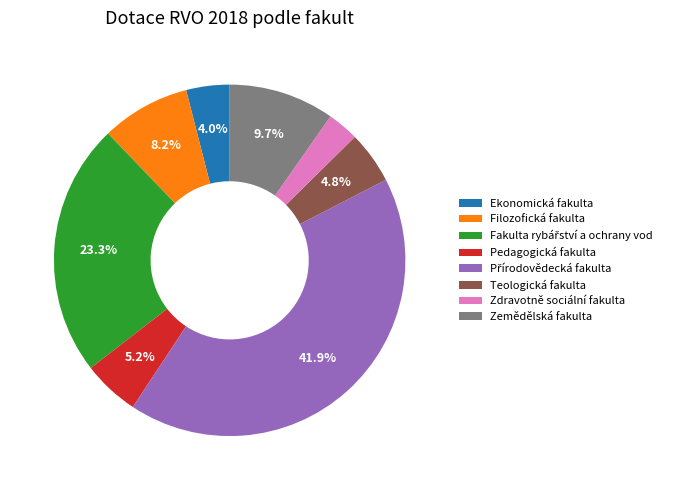

How much of the chart is everything except Ekonomická fakulta?

96.0%